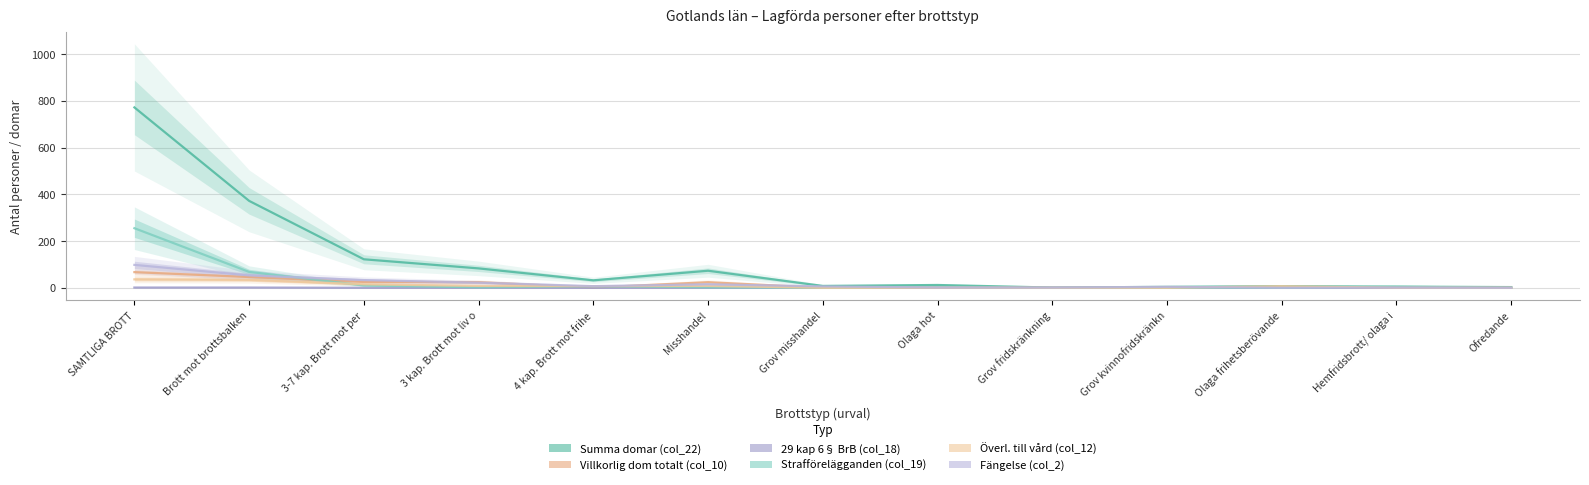

Where is the first local minimum for Överl. till vård (col_12)?

4 kap. Brott mot frihe